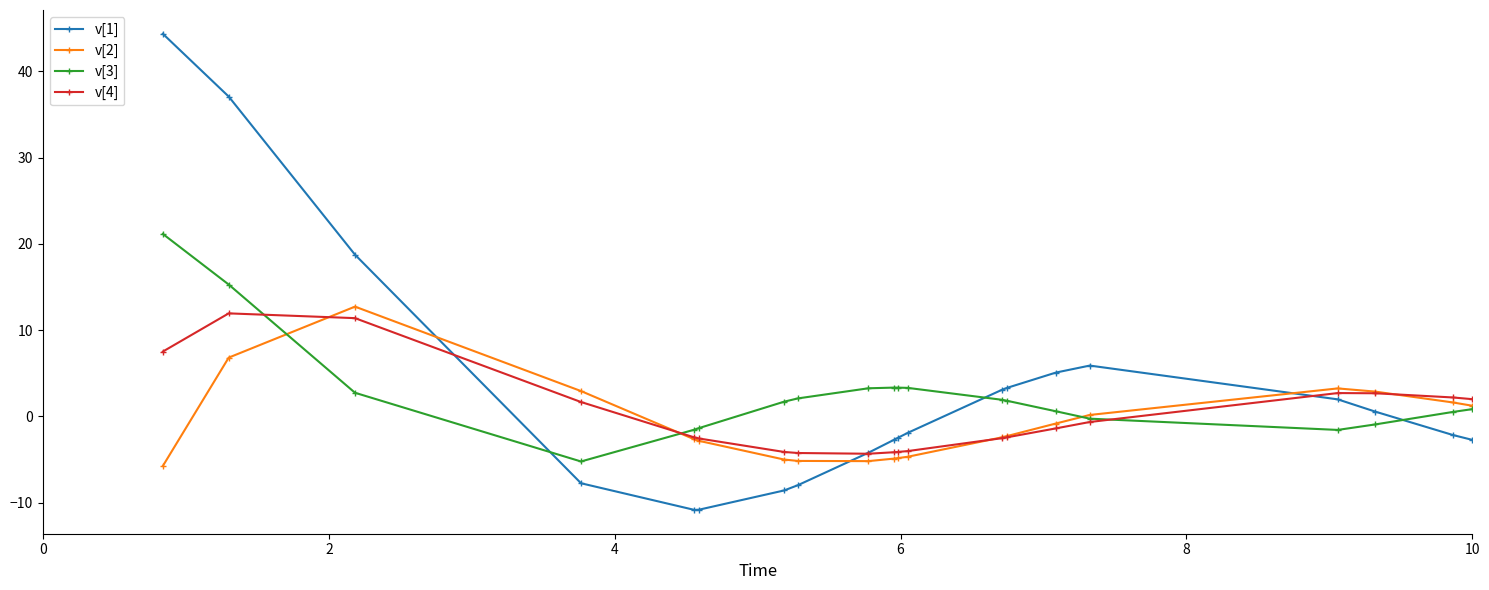

What is the value of the v[2] point at the 10th from the left?

-4.9